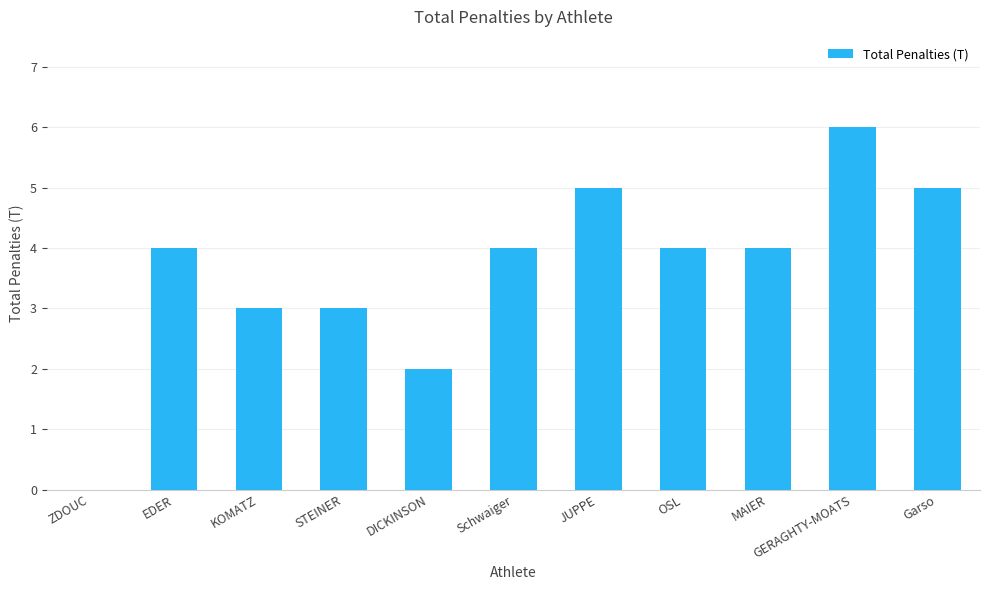

Count the values in the range 3 to 5.

8